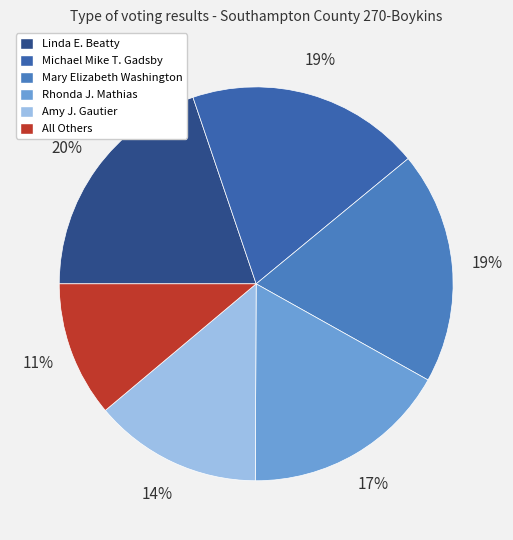

To the nearest percent, what percentage of the pie is Rhonda J. Mathias?

17%